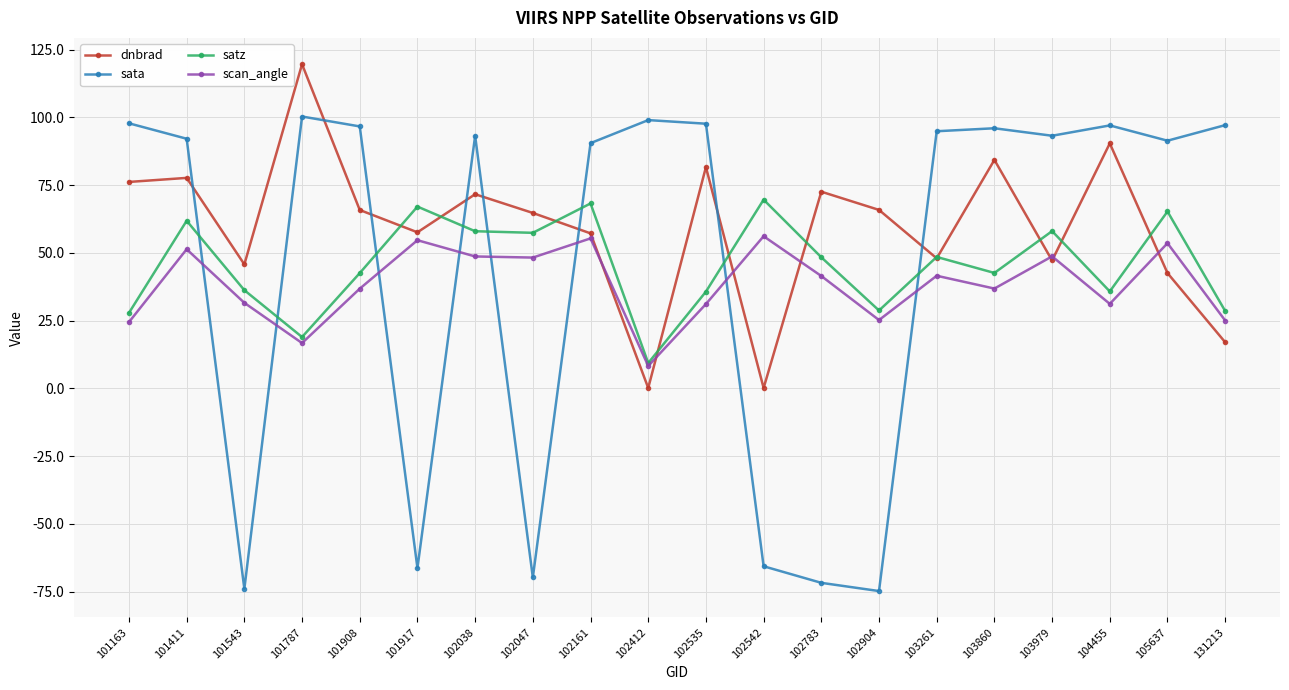

The sata series shows 100.3 at 101787. True or false?

True